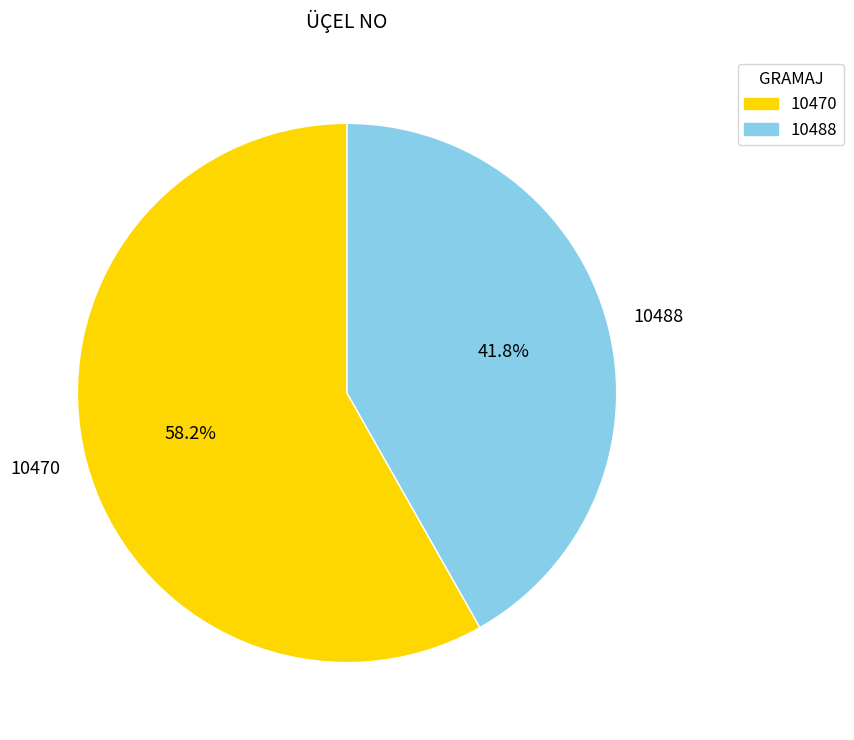

To the nearest percent, what is the difference between the largest and smallest slice percentages?

16%